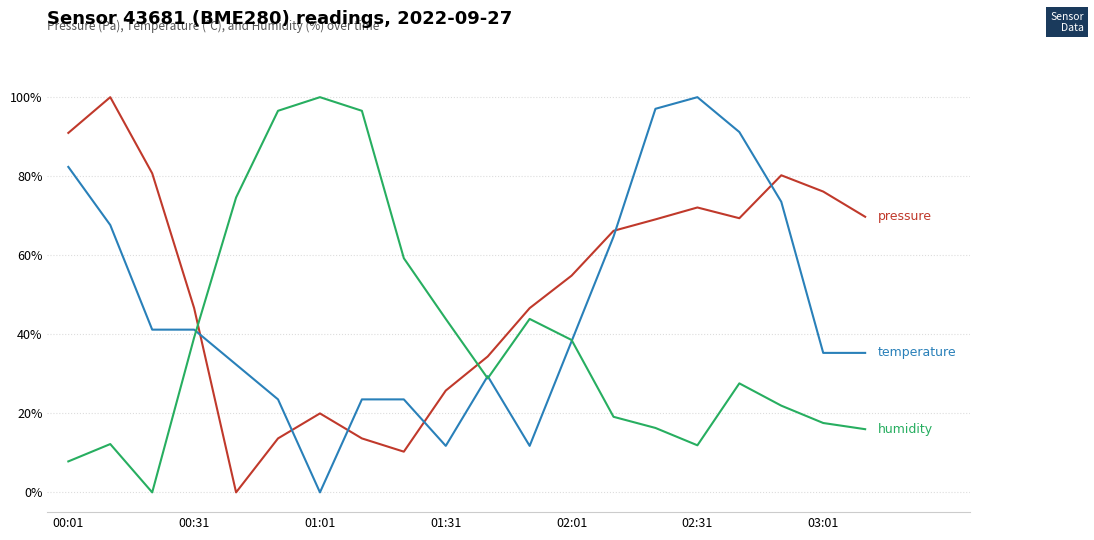

What is the maximum value shown in the chart?

100.0